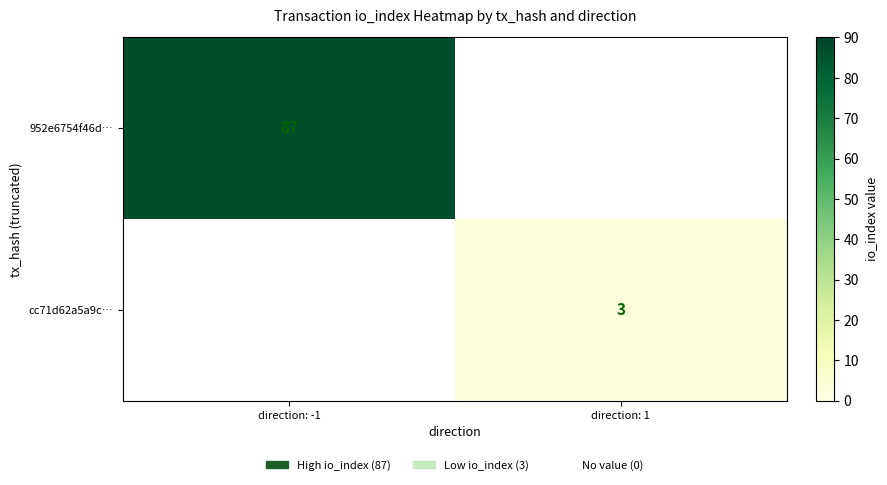

True or false: 952e6754f46d… has a value of 60 at direction: -1.

False